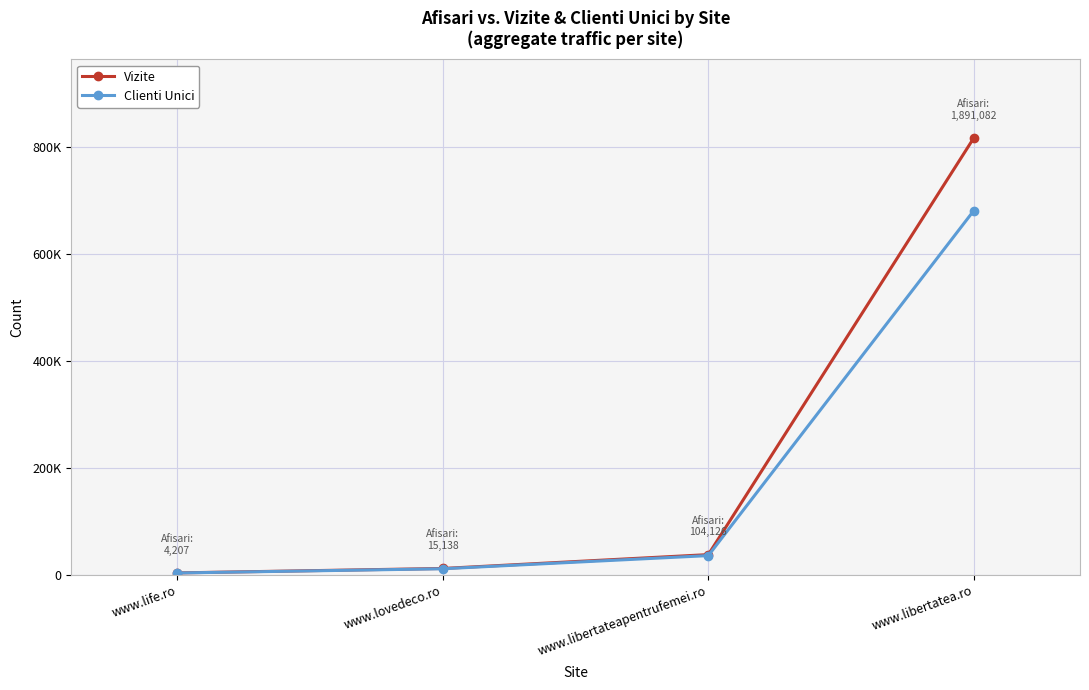

Which has a higher value, www.life.ro or www.libertatea.ro?

www.libertatea.ro